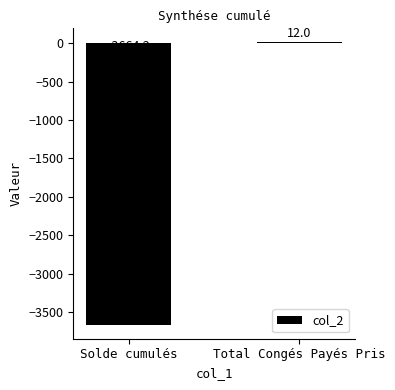

What is the sum of all values?

-3652.2